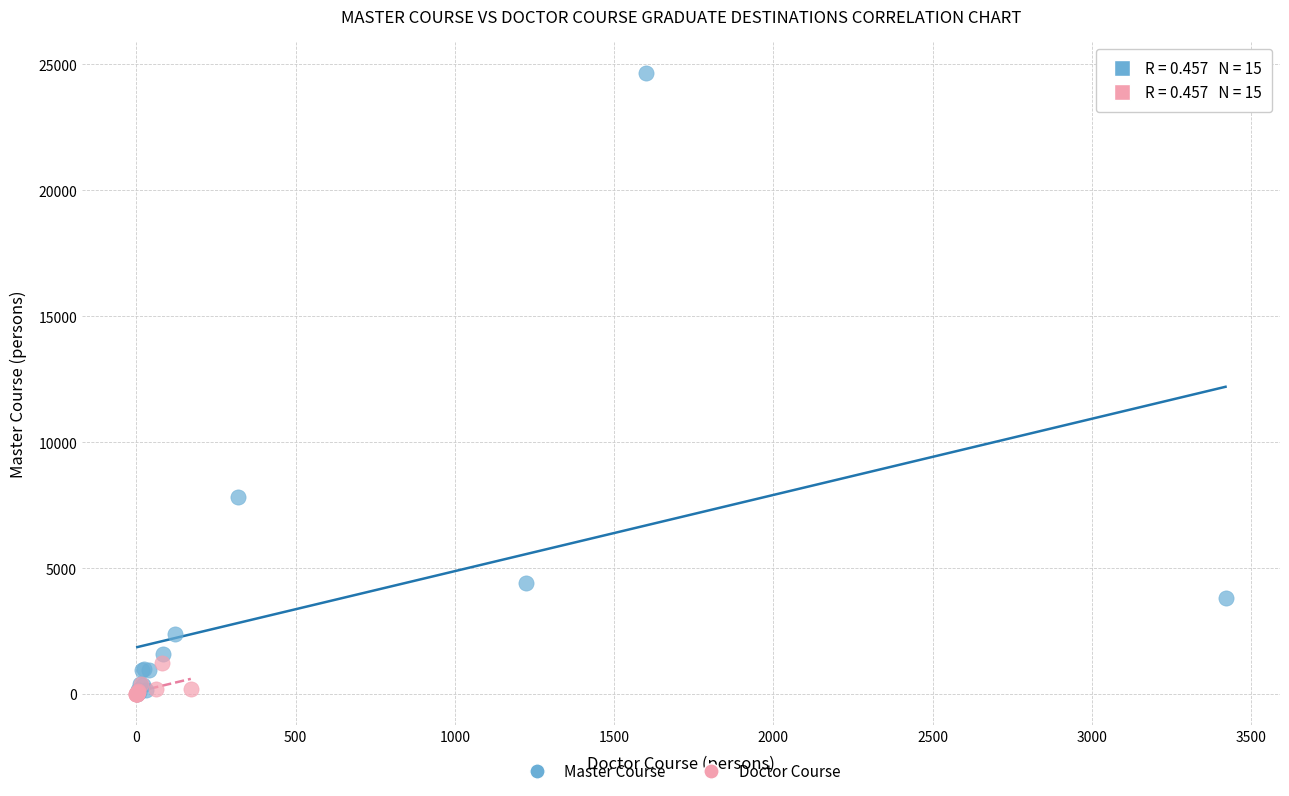

Which series has the widest spread of Y values?

Master Course